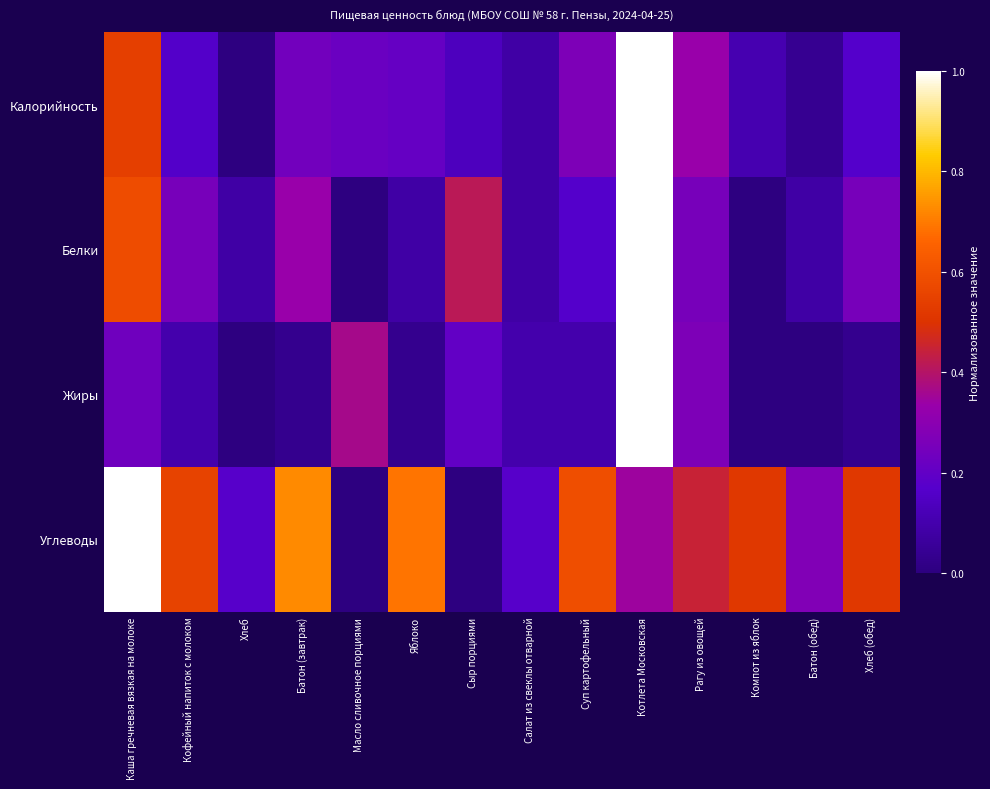

Reading right to left, list all the values displayed in this chart.

Калорийность: Хлеб (обед)=0.2	Батон (обед)=0.0	Компот из яблок=0.1	Рагу из овощей=0.3	Котлета Московская=1.0	Суп картофельный=0.3	Салат из свеклы отварной=0.1	Сыр порциями=0.1	Яблоко=0.2	Масло сливочное порциями=0.2	Батон (завтрак)=0.2	Хлеб=0.0	Кофейный напиток с молоком=0.2	Каша гречневая вязкая на молоке=0.5
Белки: Хлеб (обед)=0.2	Батон (обед)=0.1	Компот из яблок=0.0	Рагу из овощей=0.2	Котлета Московская=1.0	Суп картофельный=0.2	Салат из свеклы отварной=0.1	Сыр порциями=0.4	Яблоко=0.1	Масло сливочное порциями=0.0	Батон (завтрак)=0.3	Хлеб=0.1	Кофейный напиток с молоком=0.2	Каша гречневая вязкая на молоке=0.6
Жиры: Хлеб (обед)=0.0	Батон (обед)=0.0	Компот из яблок=0.0	Рагу из овощей=0.3	Котлета Московская=1.0	Суп картофельный=0.1	Салат из свеклы отварной=0.1	Сыр порциями=0.2	Яблоко=0.0	Масло сливочное порциями=0.4	Батон (завтрак)=0.0	Хлеб=0.0	Кофейный напиток с молоком=0.1	Каша гречневая вязкая на молоке=0.2
Углеводы: Хлеб (обед)=0.5	Батон (обед)=0.3	Компот из яблок=0.5	Рагу из овощей=0.4	Котлета Московская=0.3	Суп картофельный=0.6	Салат из свеклы отварной=0.2	Сыр порциями=0.0	Яблоко=0.7	Масло сливочное порциями=0.0	Батон (завтрак)=0.7	Хлеб=0.2	Кофейный напиток с молоком=0.6	Каша гречневая вязкая на молоке=1.0